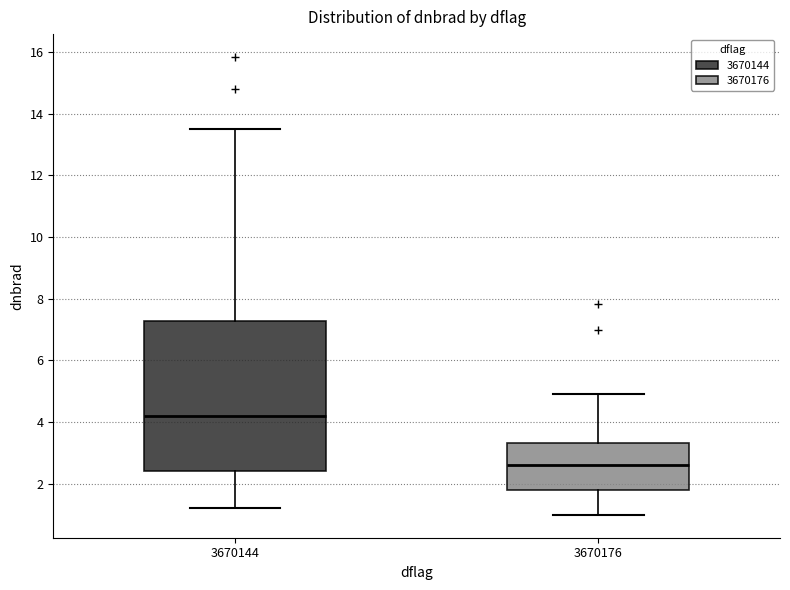

Reading left to right, read every box against the y-axis: the position of its median line, the range the box covers, and the ends of its whiskers. The values are not printed on the chart, so give them approximately, as read against the axis.

3670144: median 4.2, box 2.4 to 7.2, whiskers 1.2 to 13.4
3670176: median 2.6, box 1.8 to 3.4, whiskers 1.0 to 5.0